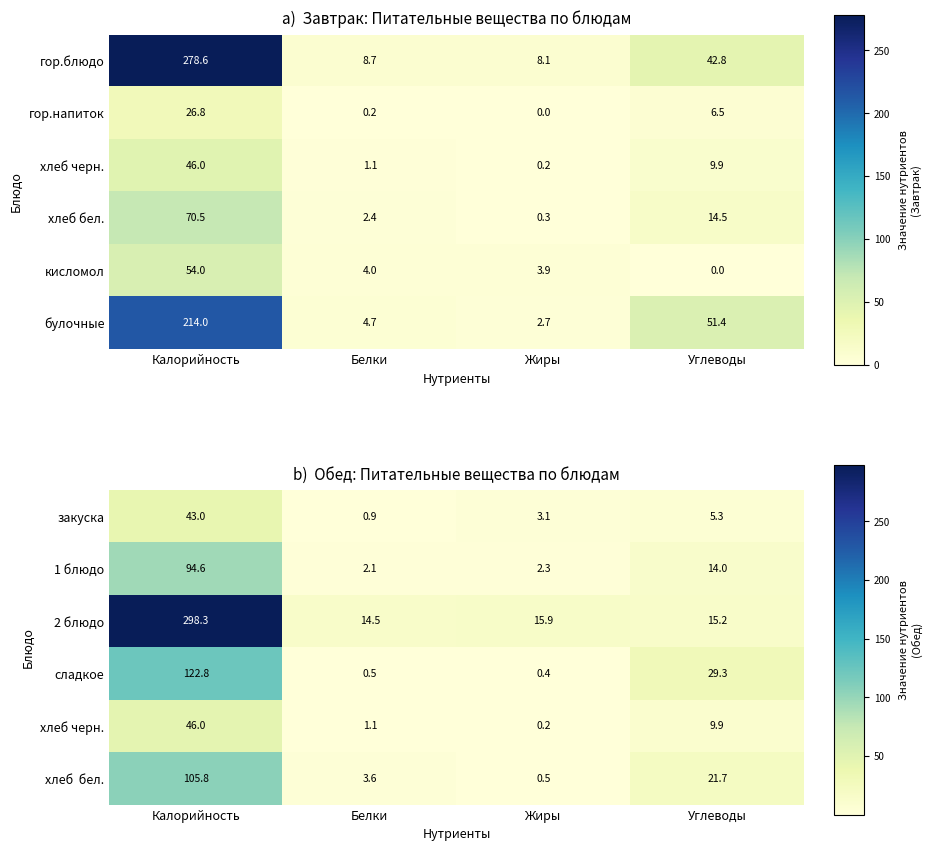

What is the difference between the second highest and minimum values in the 2 блюдо series?

1.4